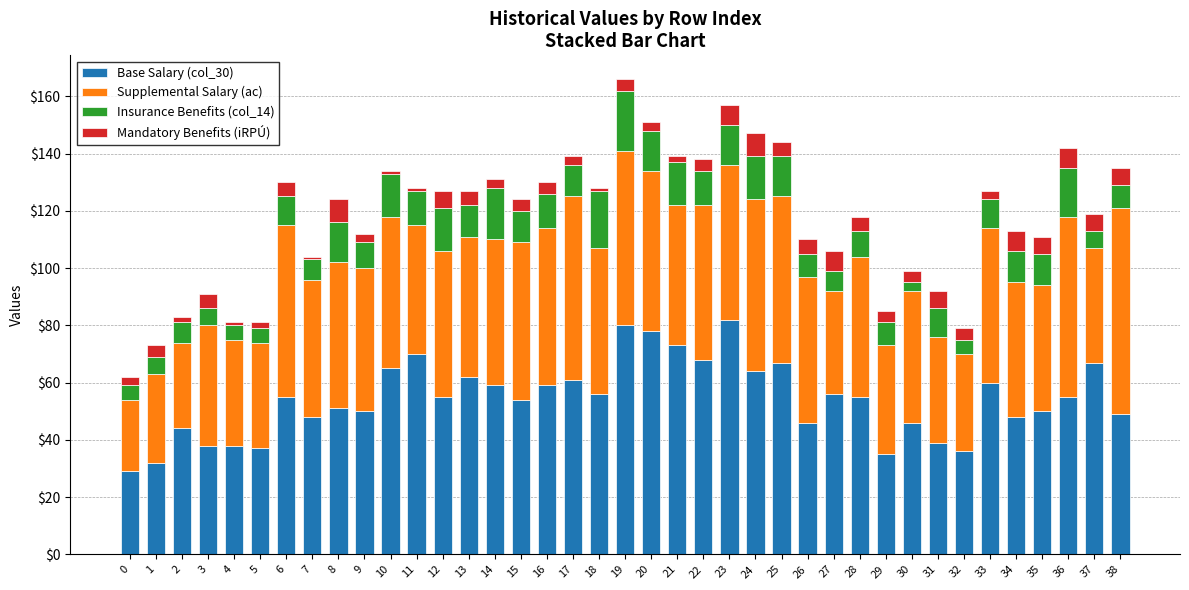

At which label is Base Salary (col_30) closest to 55?

6